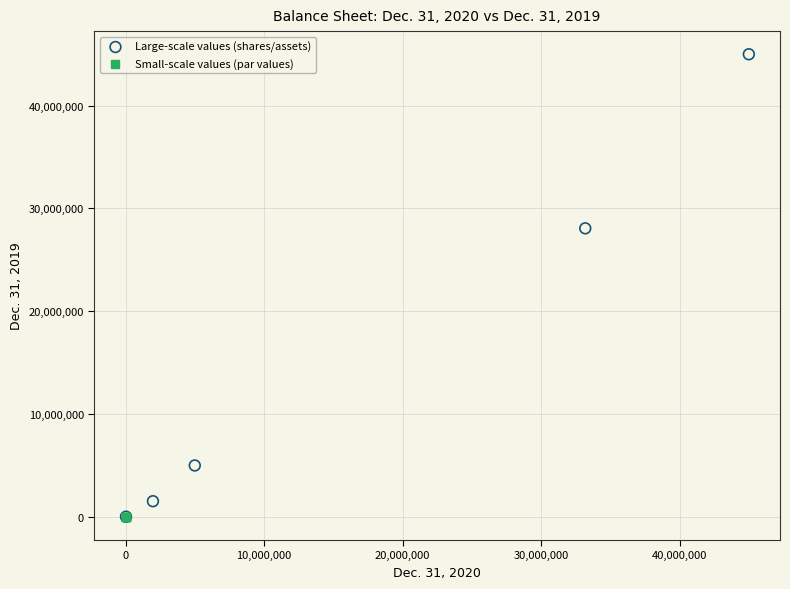

Which series reaches the maximum Y coordinate?

Large-scale values (shares/assets)